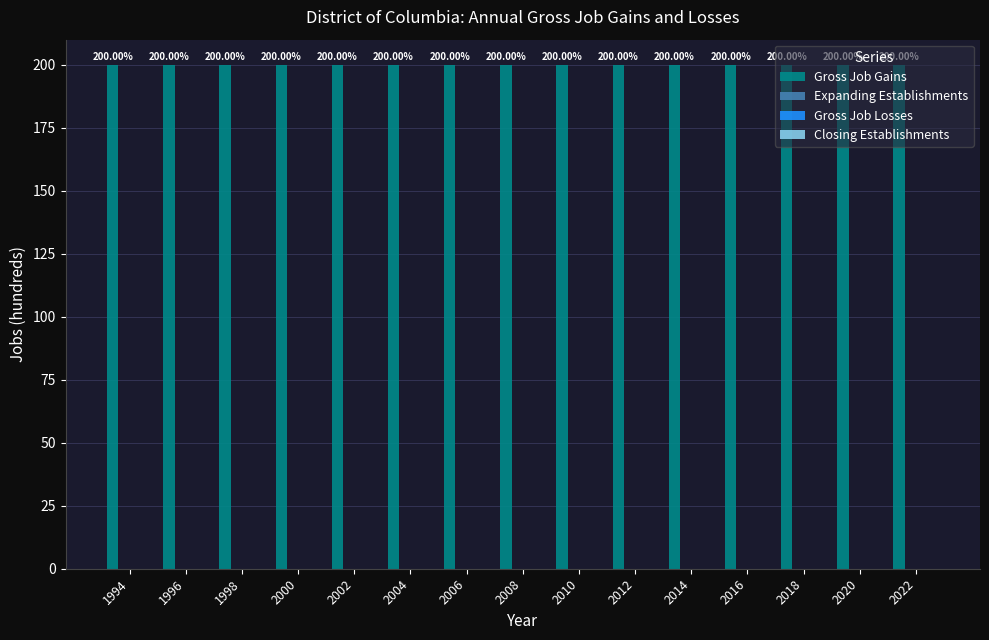

What are all the series names shown in the legend?

Gross Job Gains, Expanding Establishments, Gross Job Losses, Closing Establishments